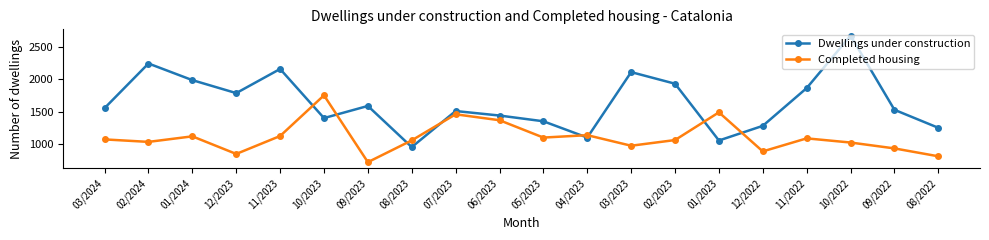

Does the chart display data point markers on the line(s)?

Yes